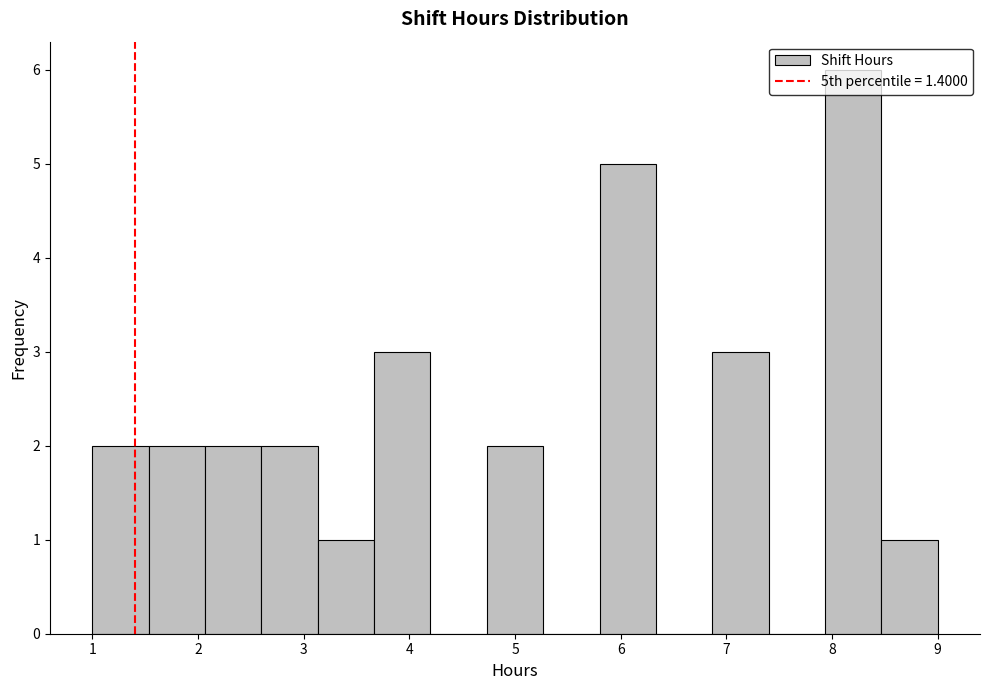

Reading left to right, transcribe this chart: for each bar, give the range it covers on the x-axis and its height. Neither the bar edges nor the heights are printed on the chart, so give them approximately, as read against the axes.

1.0 to 1.5: 2
1.5 to 2.1: 2
2.1 to 2.6: 2
2.6 to 3.1: 2
3.1 to 3.7: 1
3.7 to 4.2: 3
4.2 to 4.7: 0
4.7 to 5.3: 2
5.3 to 5.8: 0
5.8 to 6.3: 5
6.3 to 6.9: 0
6.9 to 7.4: 3
7.4 to 7.9: 0
7.9 to 8.5: 6
8.5 to 9.0: 1